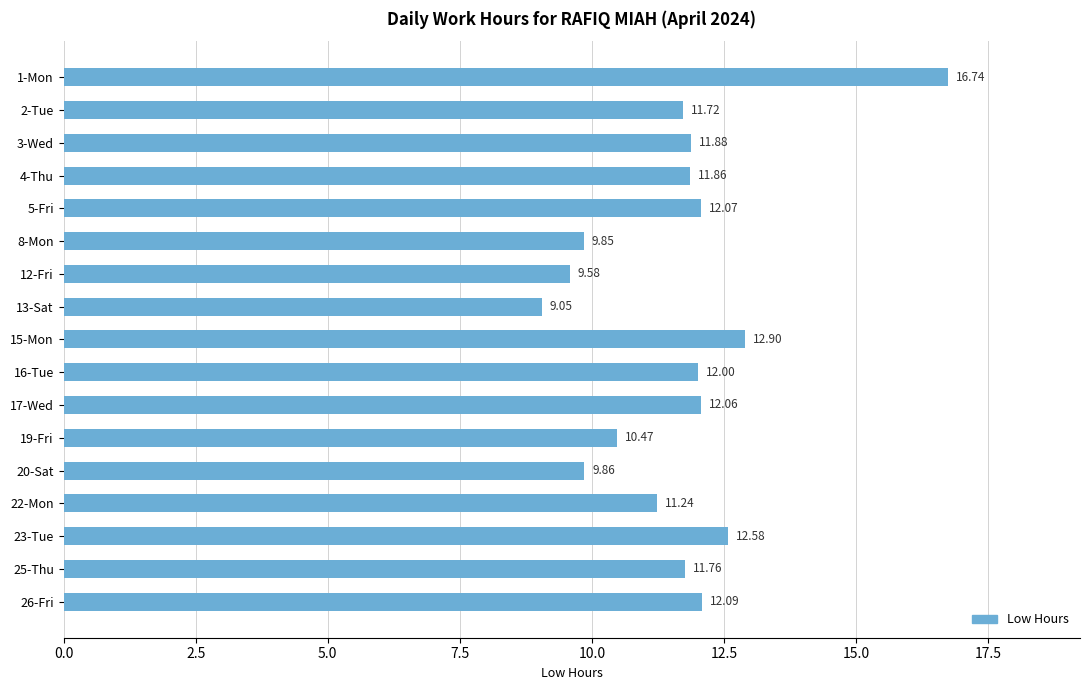

What is the average value?

11.6